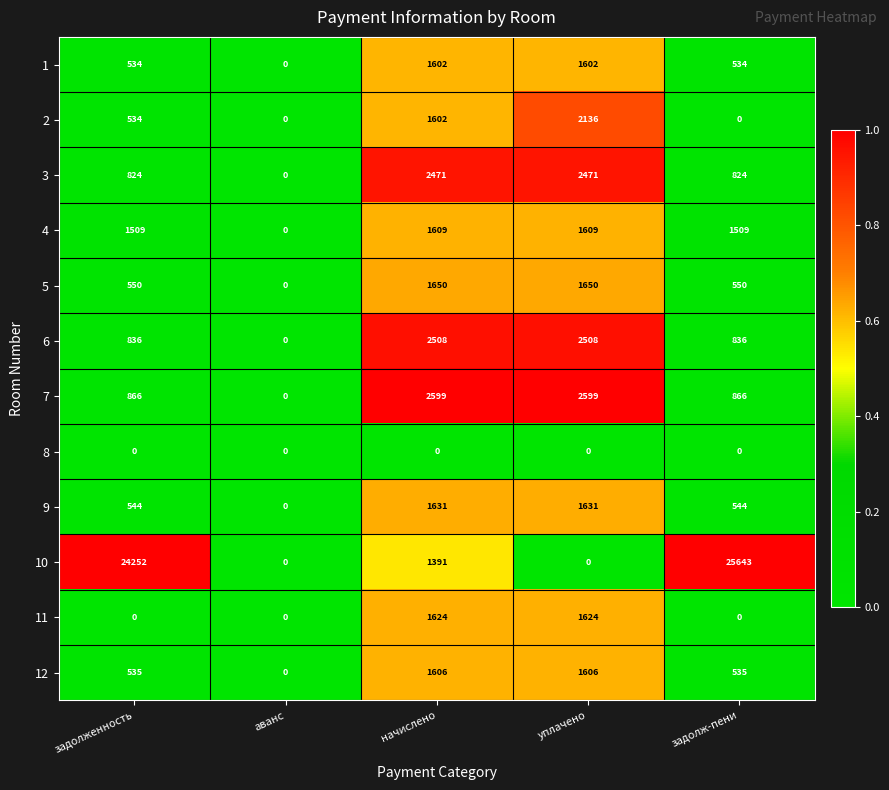

The 1 series shows 1602 at уплачено. True or false?

True